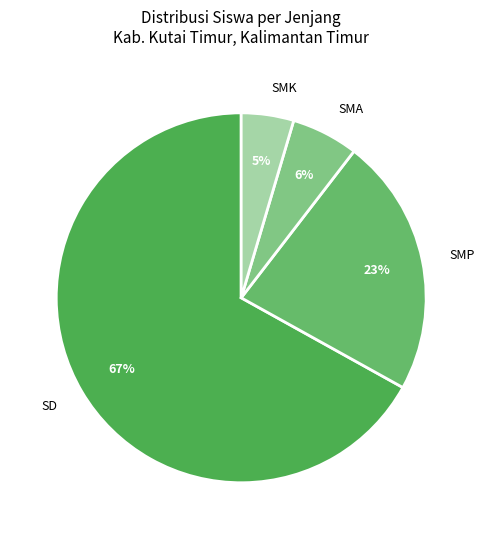

How many slices are in this pie chart?

4